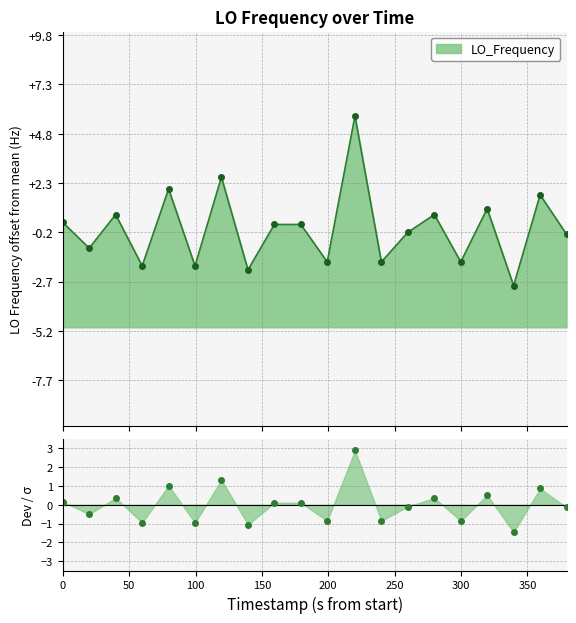

How many distinct data groups are displayed?

1